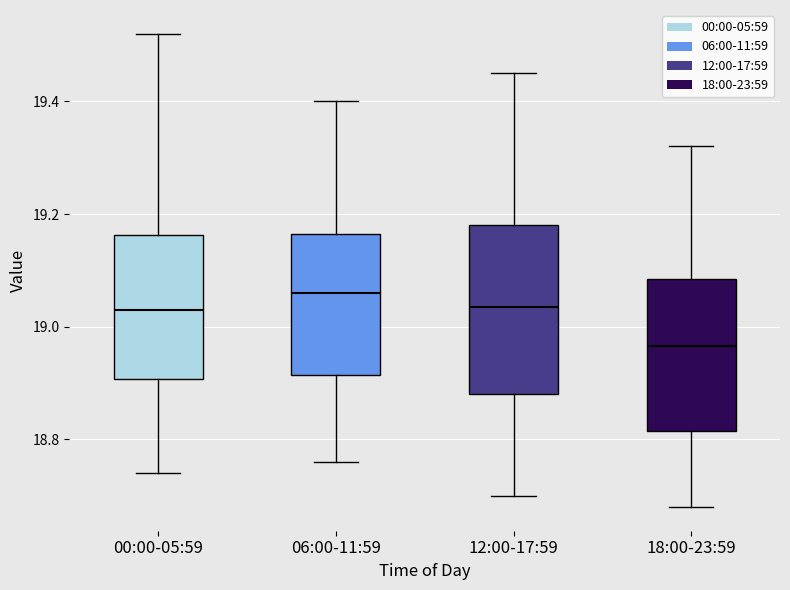

Comparing the boxes themselves (not the whiskers), which one is the tallest?

12:00-17:59